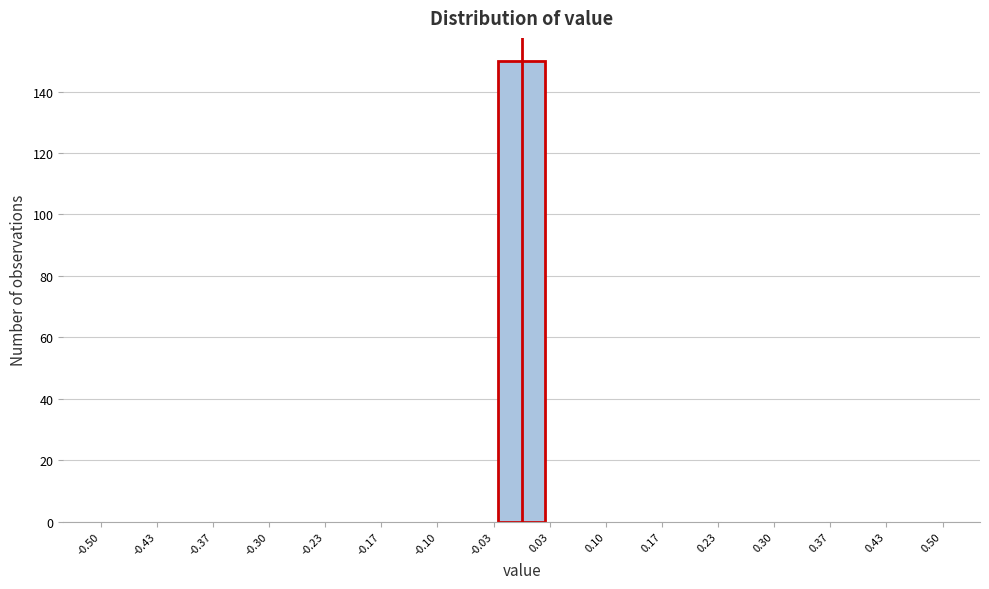

Reading left to right, list every bar in this chart as the range it spans on the x-axis followed by its height. The values are not printed on the chart, so give them approximately, as read against the axis.

-0.50 to -0.43: 0
-0.43 to -0.37: 0
-0.37 to -0.30: 0
-0.30 to -0.23: 0
-0.23 to -0.17: 0
-0.17 to -0.10: 0
-0.10 to -0.03: 0
-0.03 to 0.03: 150
0.03 to 0.10: 0
0.10 to 0.17: 0
0.17 to 0.23: 0
0.23 to 0.30: 0
0.30 to 0.37: 0
0.37 to 0.43: 0
0.43 to 0.50: 0